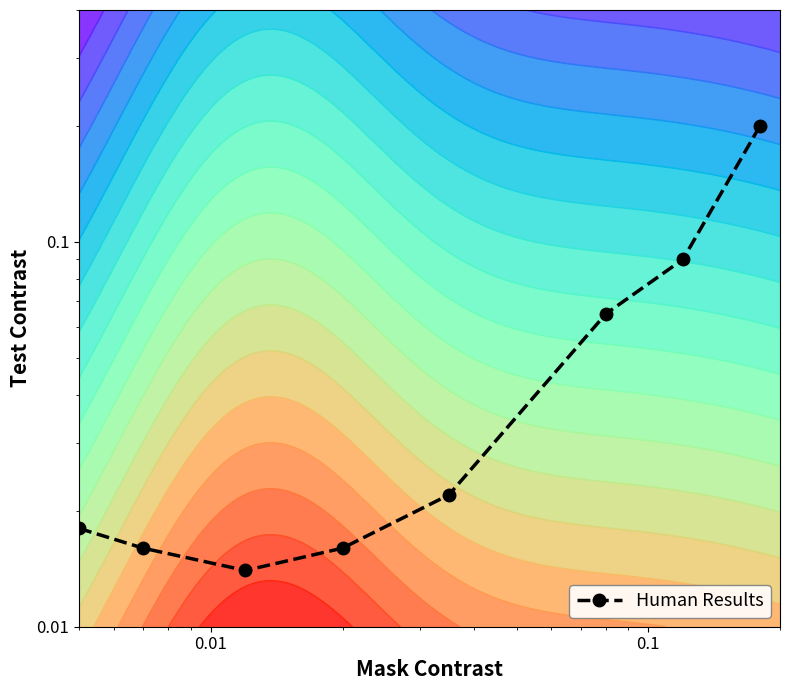

Reading left to right, what are all the values shown in this chart?

0.0	0.0	0.0	0.0	0.0	0.1	0.1	0.2